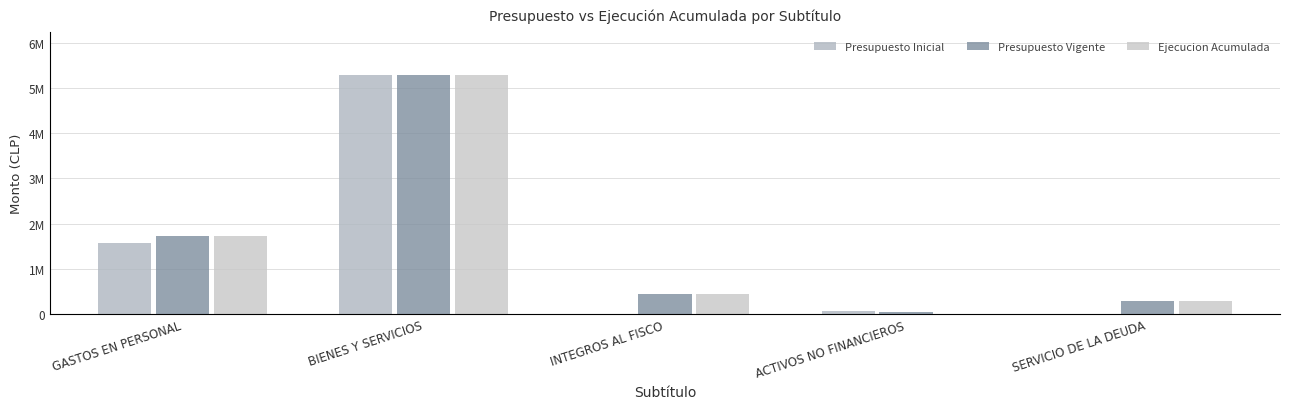

Are the bars grouped side by side (vs. stacked)?

Yes